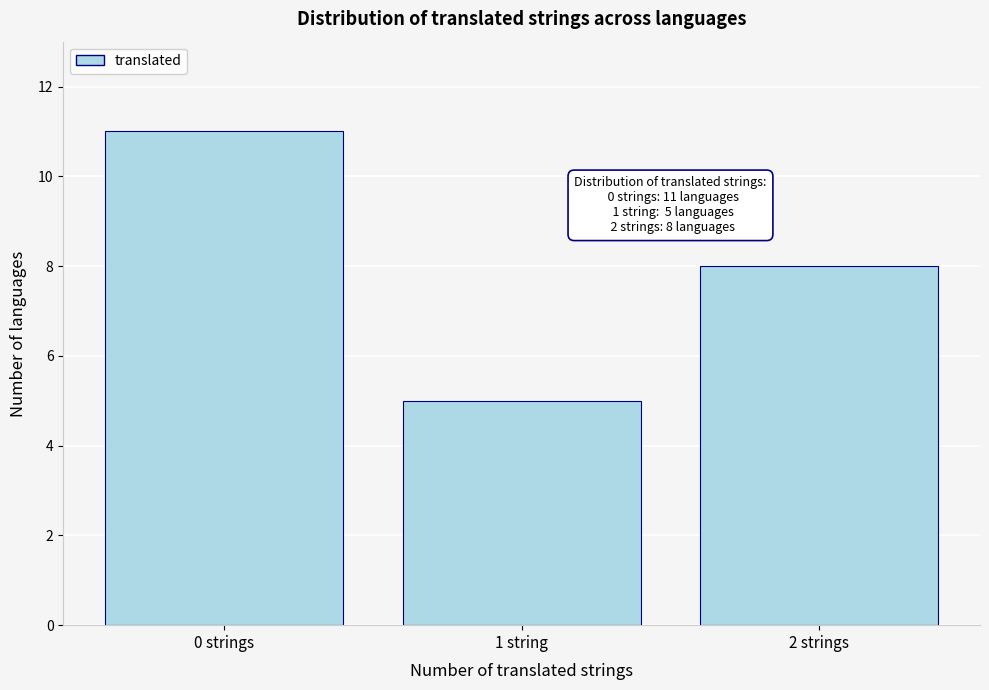

Reading left to right, extract all data points from this chart.

0 strings=11	1 string=5	2 strings=8